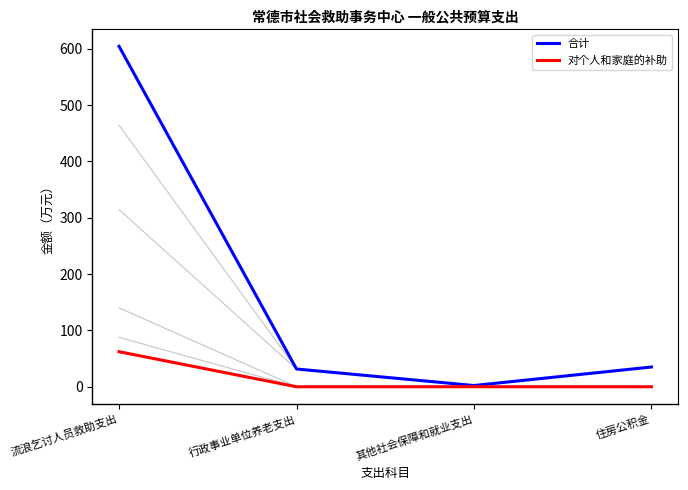

Which has a higher value, 住房公积金 or 流浪乞讨人员救助支出?

流浪乞讨人员救助支出